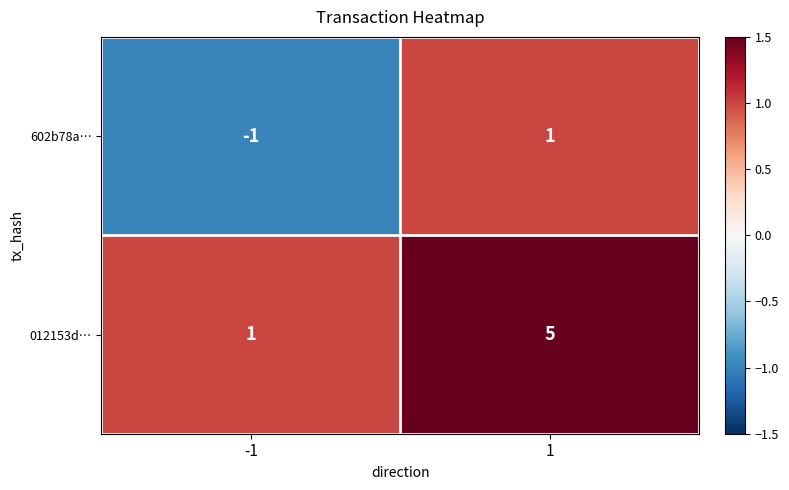

Which series has the largest total across all categories?

012153d…